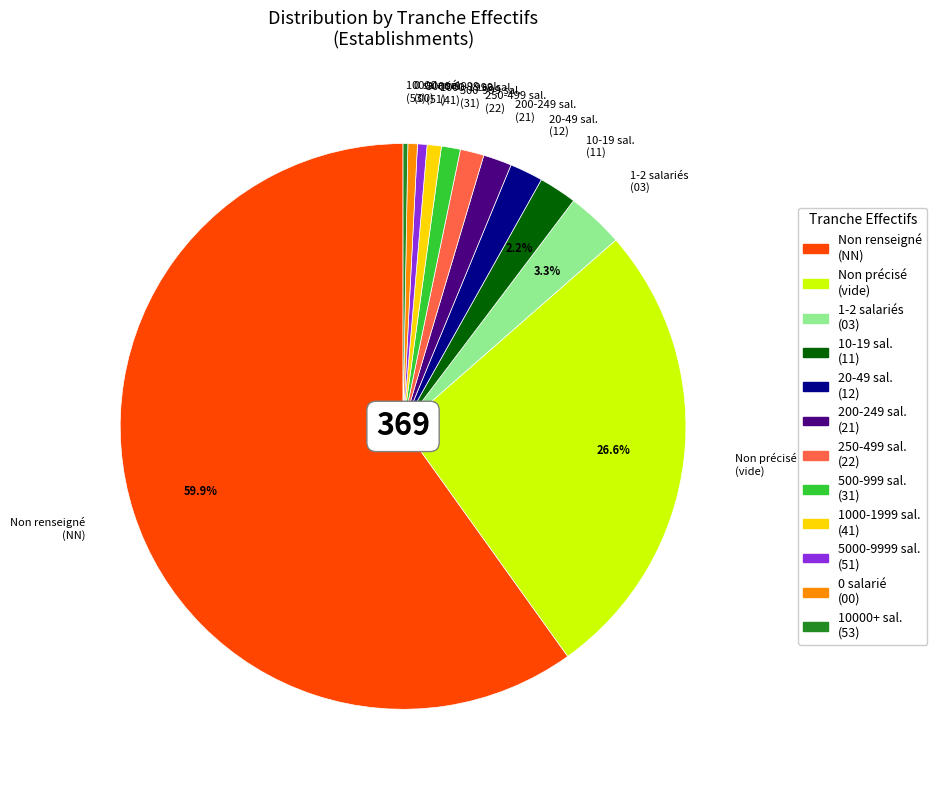

Which has a higher value, 20-49 sal. (12) or 250-499 sal. (22)?

20-49 sal. (12)